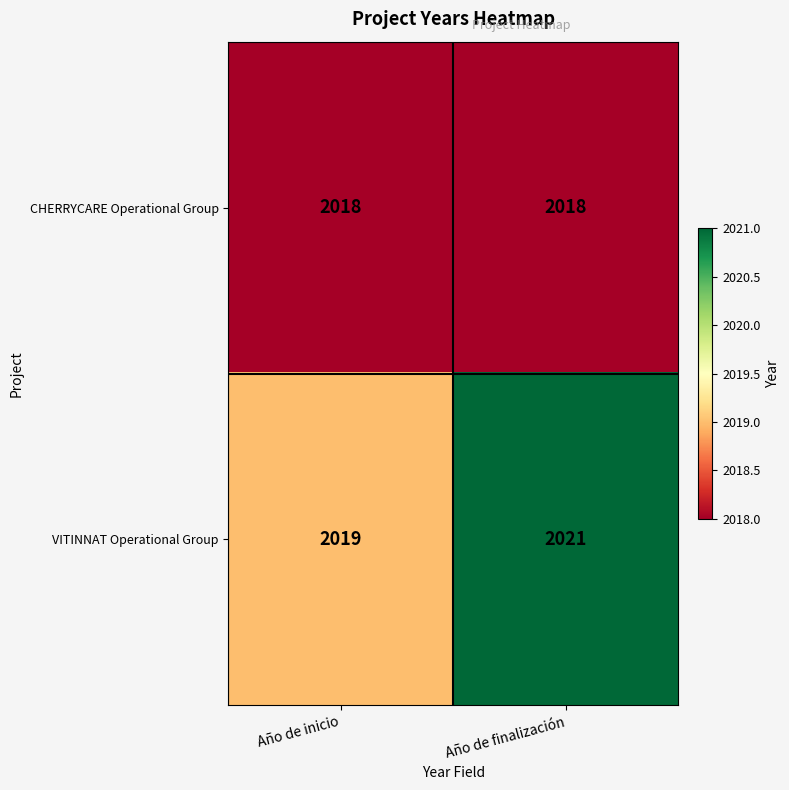

What is the approximate value of CHERRYCARE Operational Group at Año de inicio?

2018